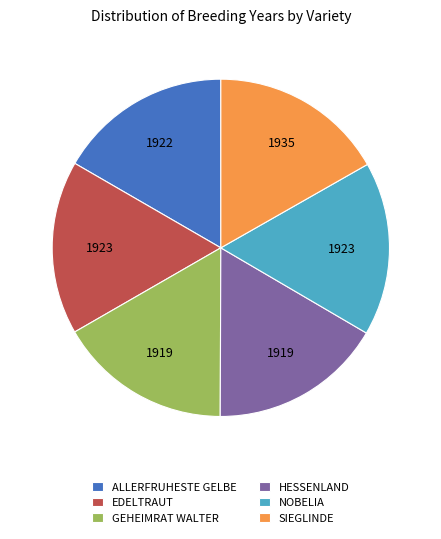

The HESSENLAND slice represents 17% of the pie. True or false?

True